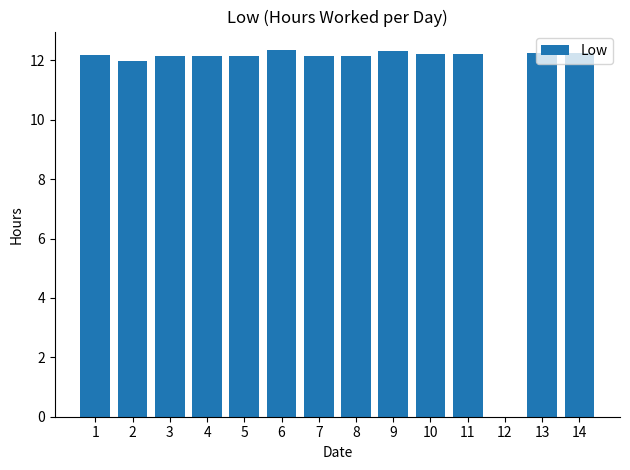

Approximately how many times larger is the value at 7 compared to 5?

1.0